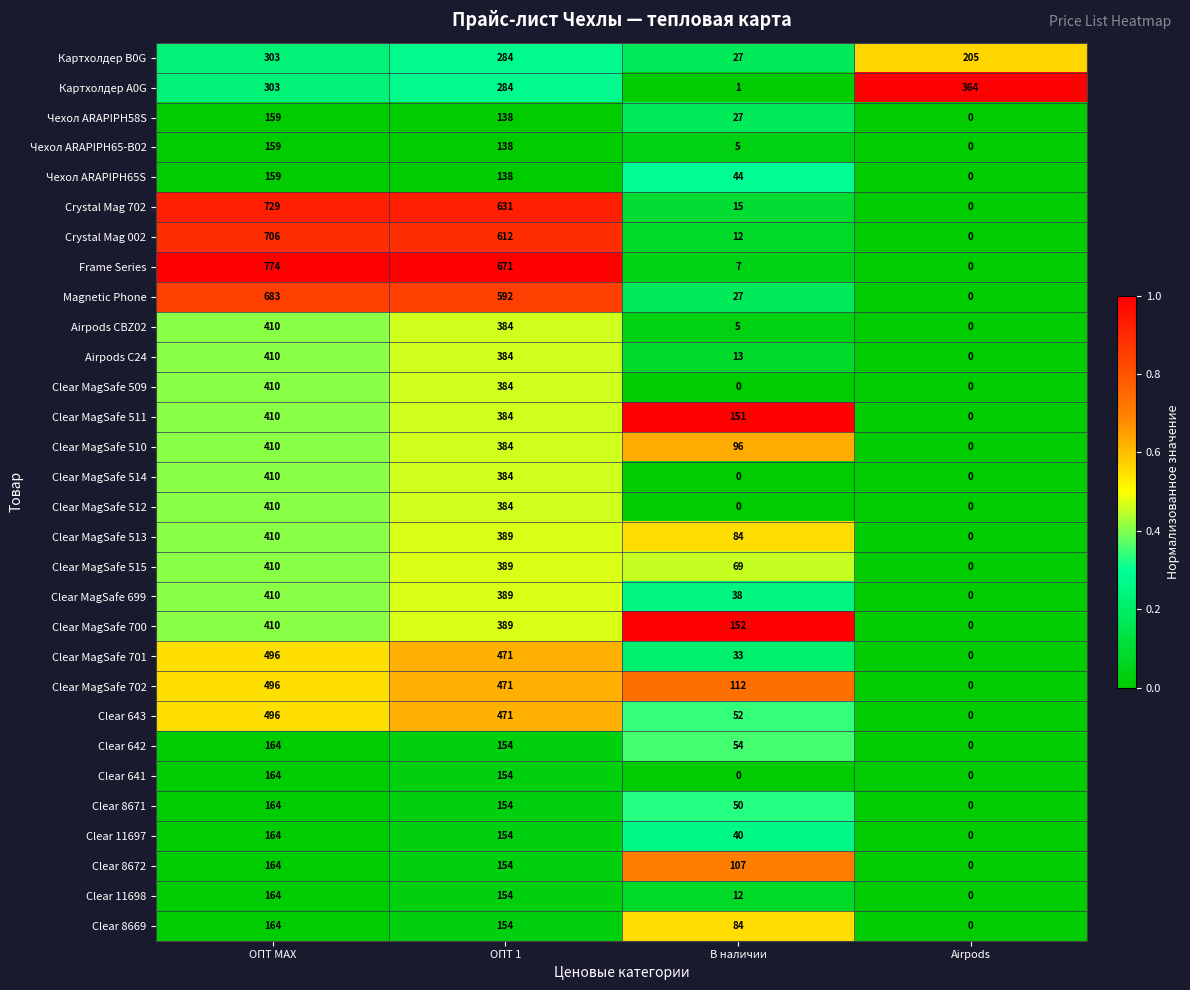

What is the difference between the highest and lowest values at ОПТ 1?

533